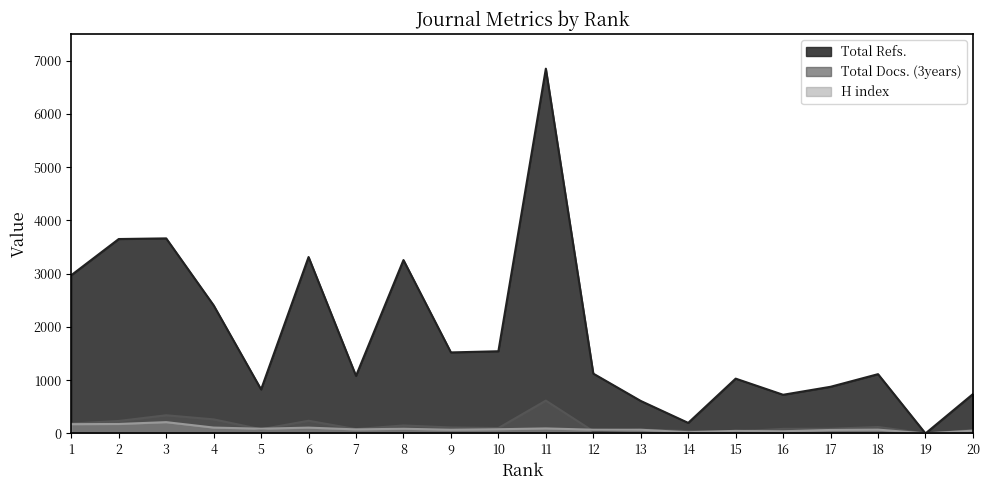

The Total Refs. series shows 1465 at 5. True or false?

False